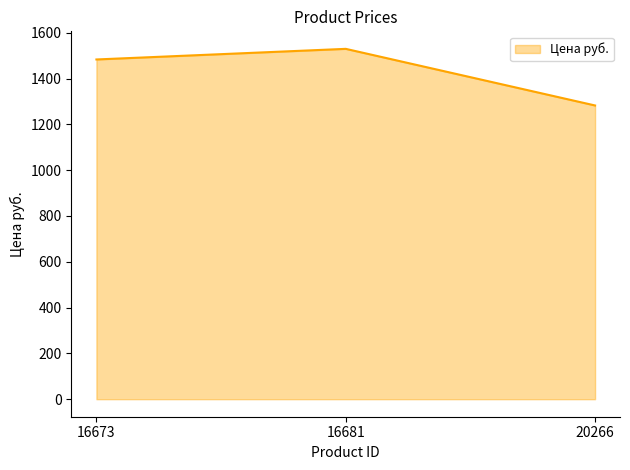

At which label does the data first exceed 1483?

16673